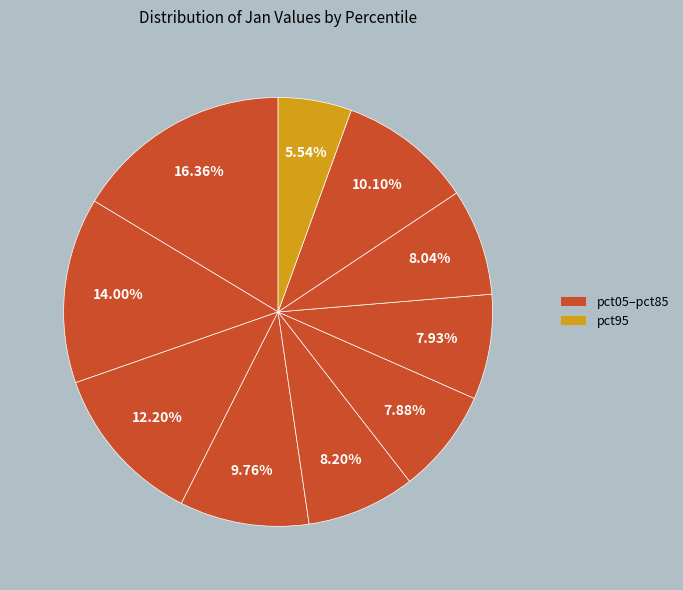

How many slices are in this pie chart?

10